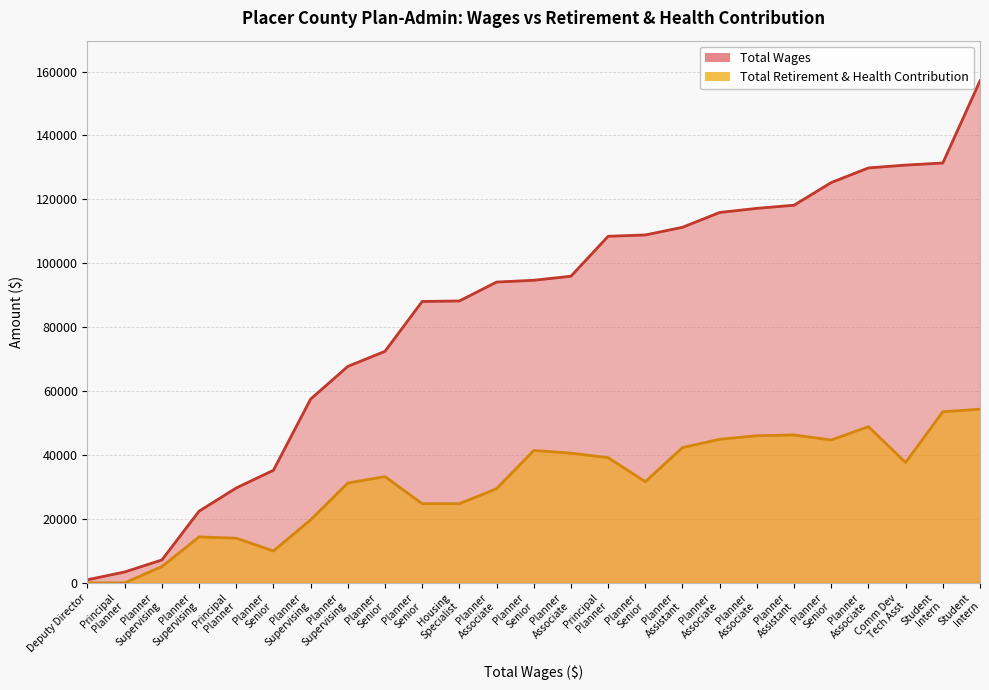

How many data points in Total Wages are less than 94685?

12